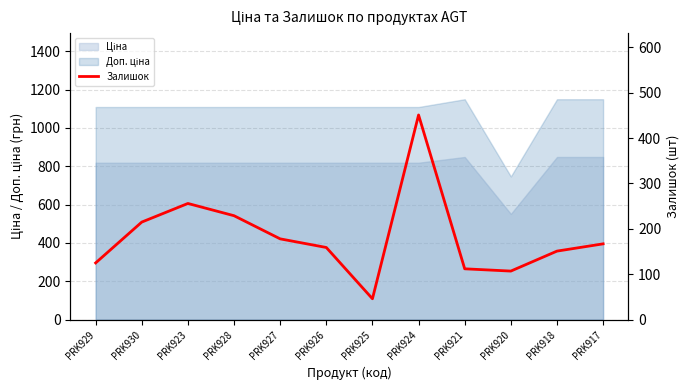

At which label is the value closest to 248?

PRK923